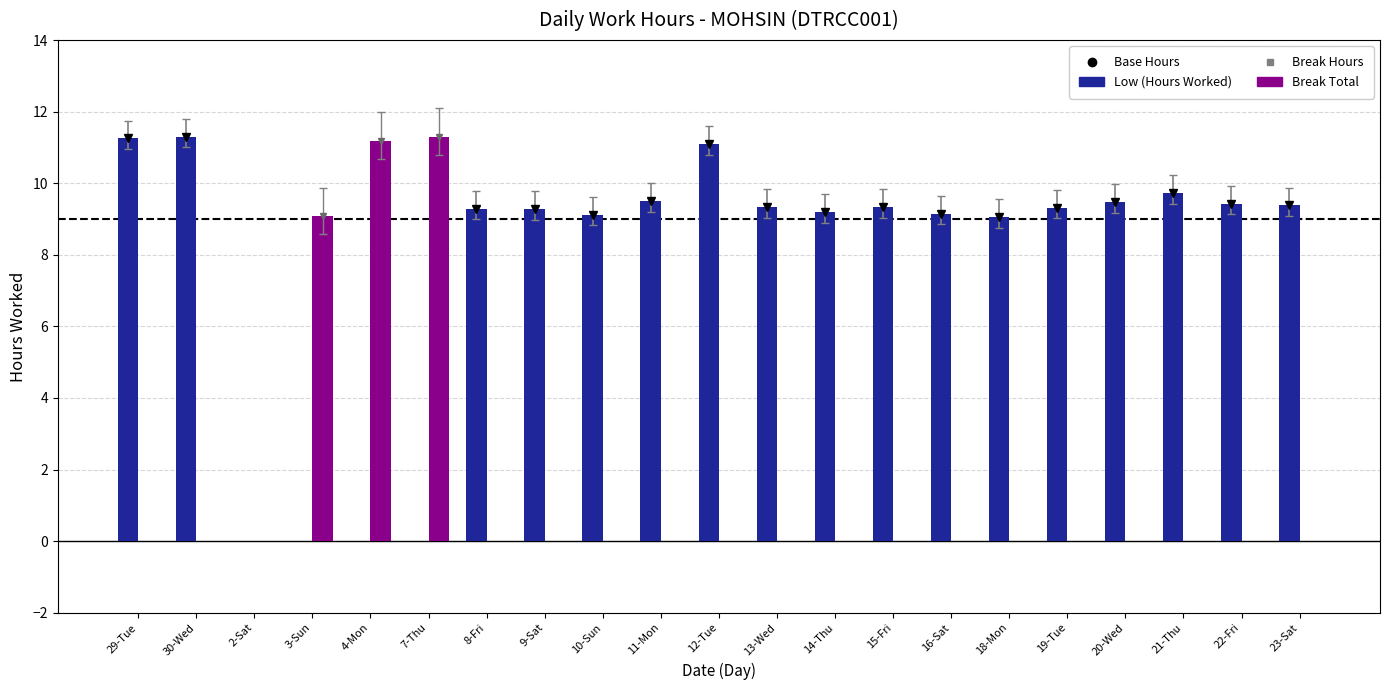

Between 4-Mon and 14-Thu, which series saw the biggest shift?

Break Total